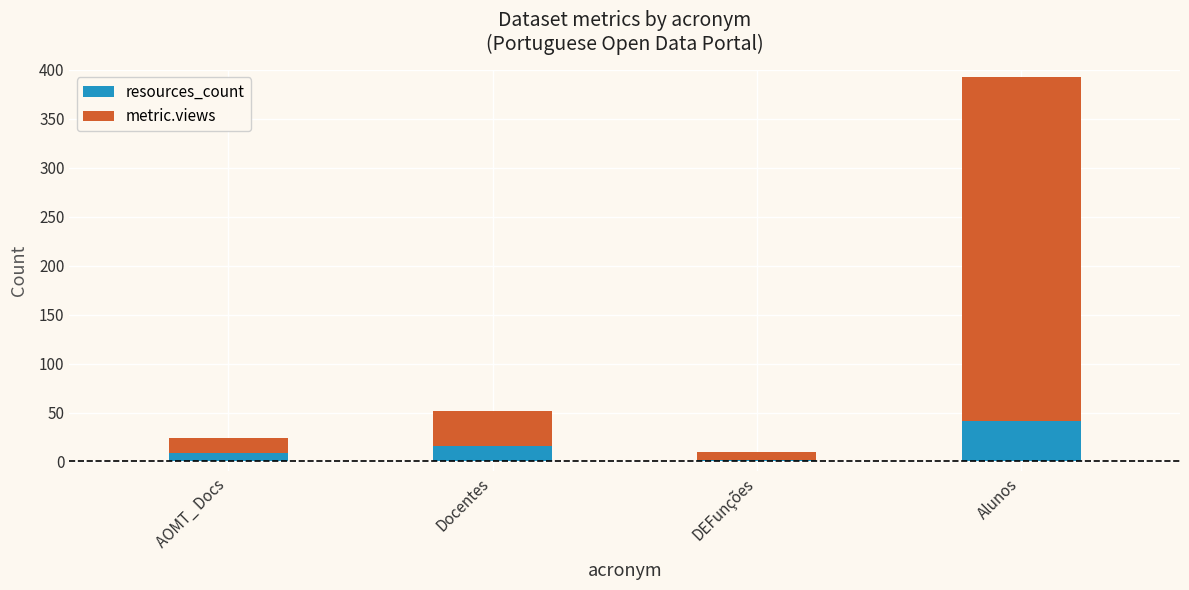

True or false: resources_count has a value of 22 at Alunos.

False